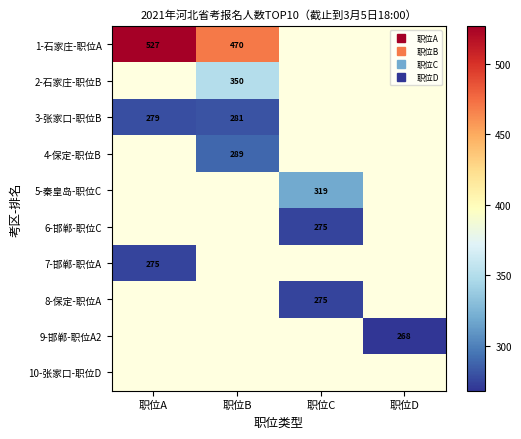

List the labels in order of 3-张家口-职位B value, largest first.

职位B, 职位C, 职位D, 职位A